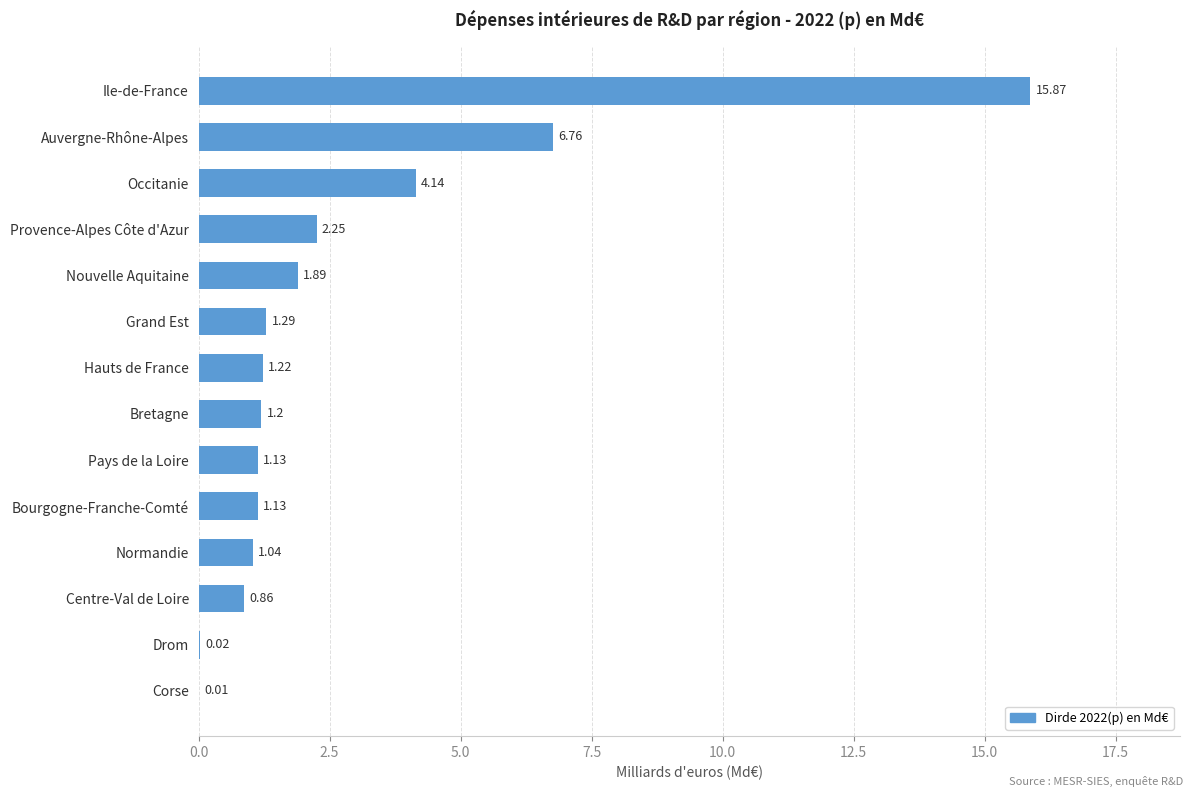

At which label is the value closest to 7?

Auvergne-Rhône-Alpes